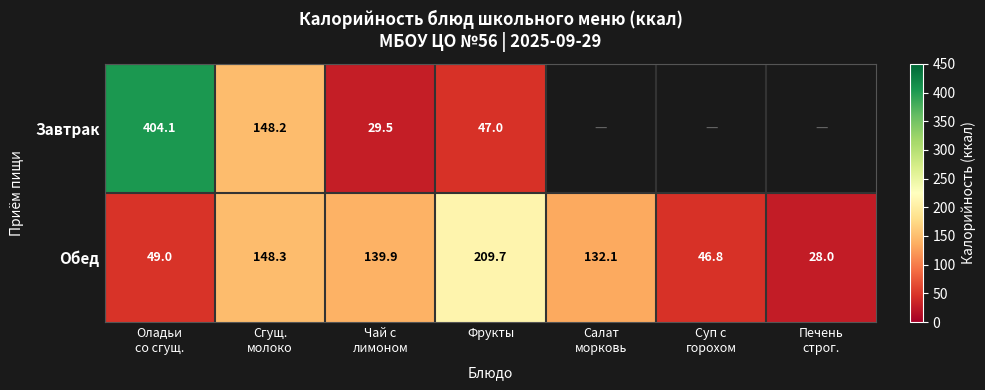

The Обед series shows 41.6 at Печень строг.. True or false?

False